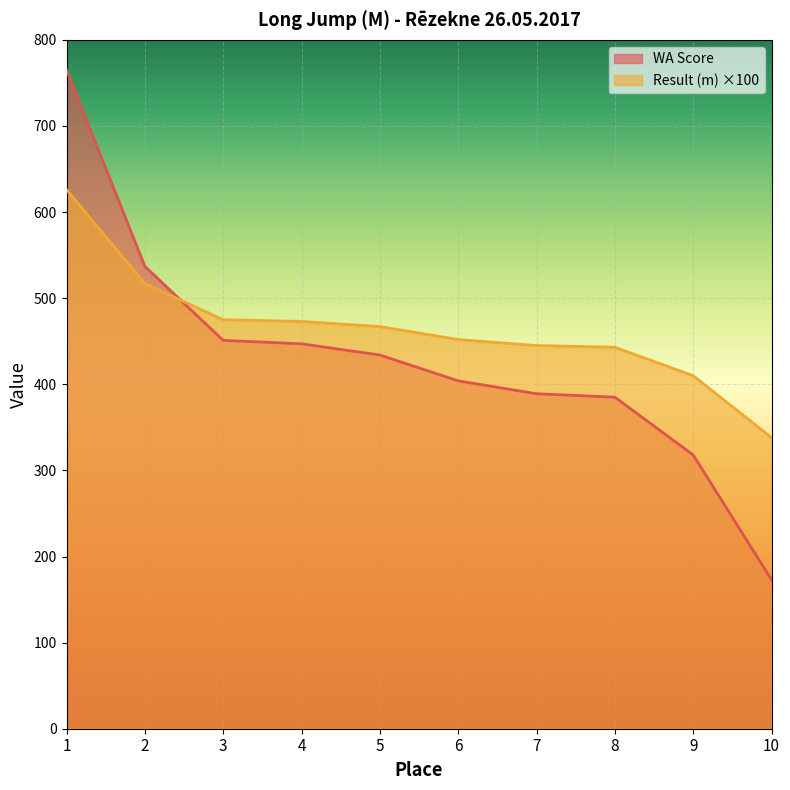

Is the value of WA Score at 2 greater than the value of Result (m) at 7?

Yes